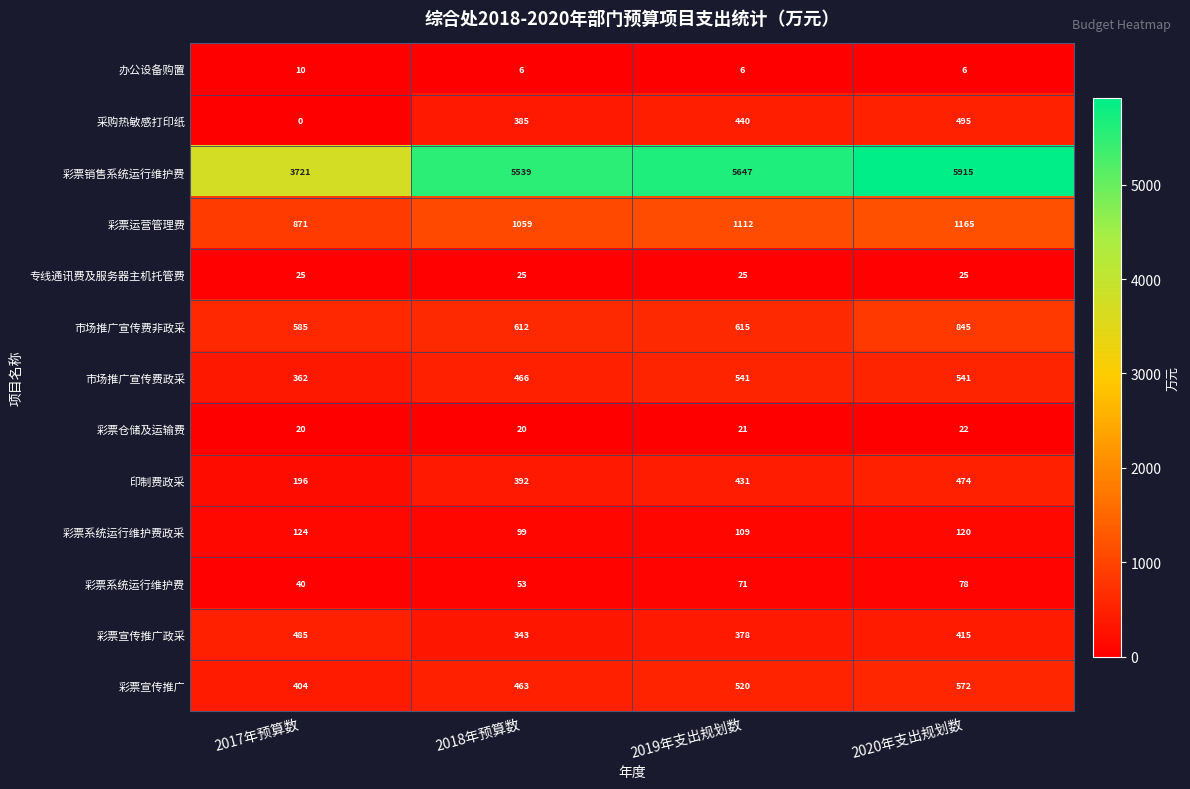

Which label corresponds to the largest value in the chart?

2020年支出规划数